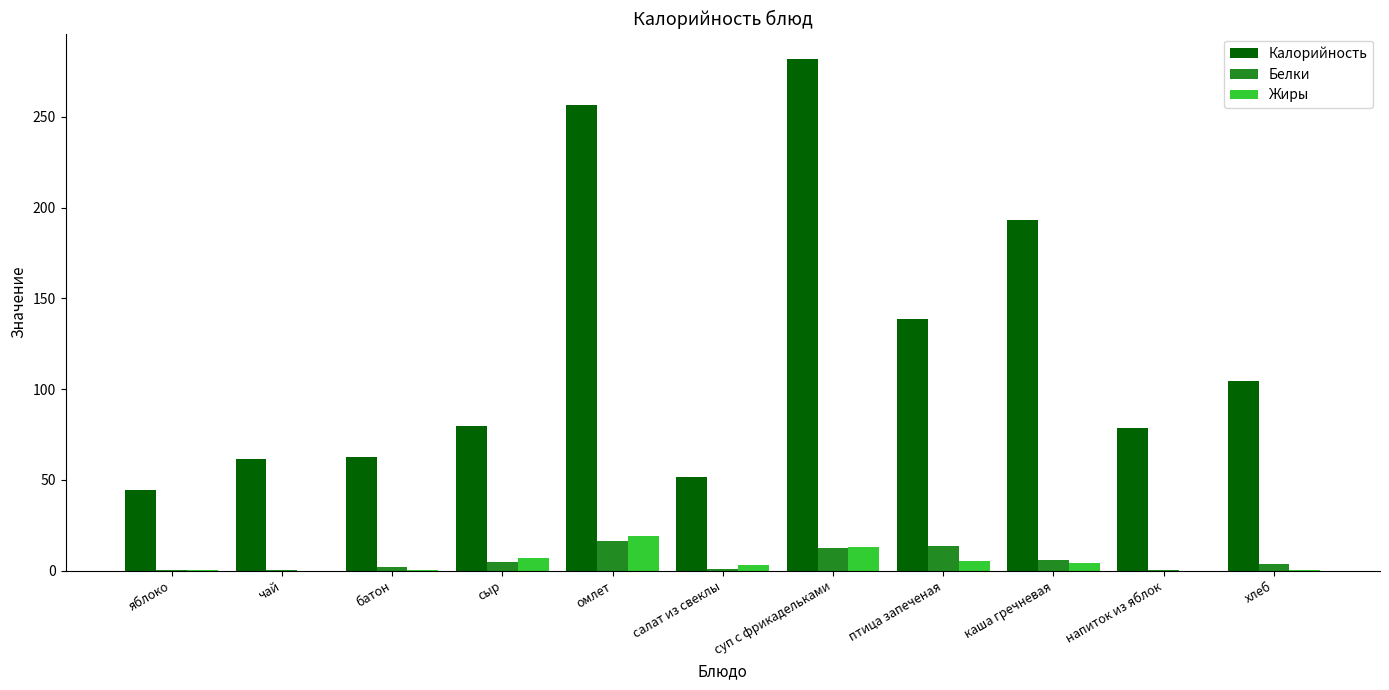

What is the total value across all series at птица запеченая?

157.3